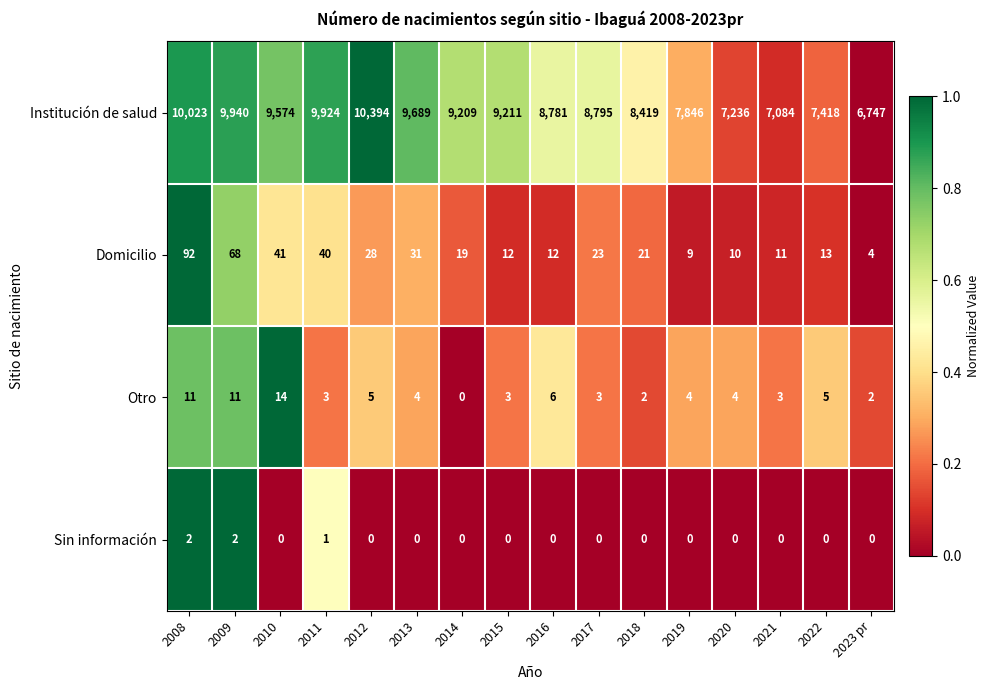

Is it true that Otro equals 11 at 2008?

True